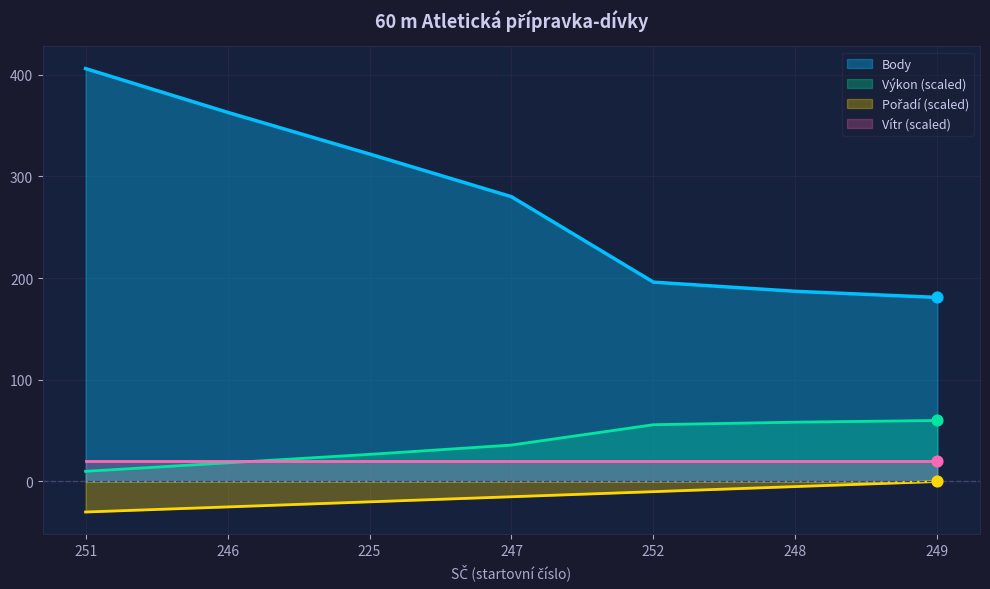

Is it true that Výkon (scaled) equals 58.3 at 248?

True